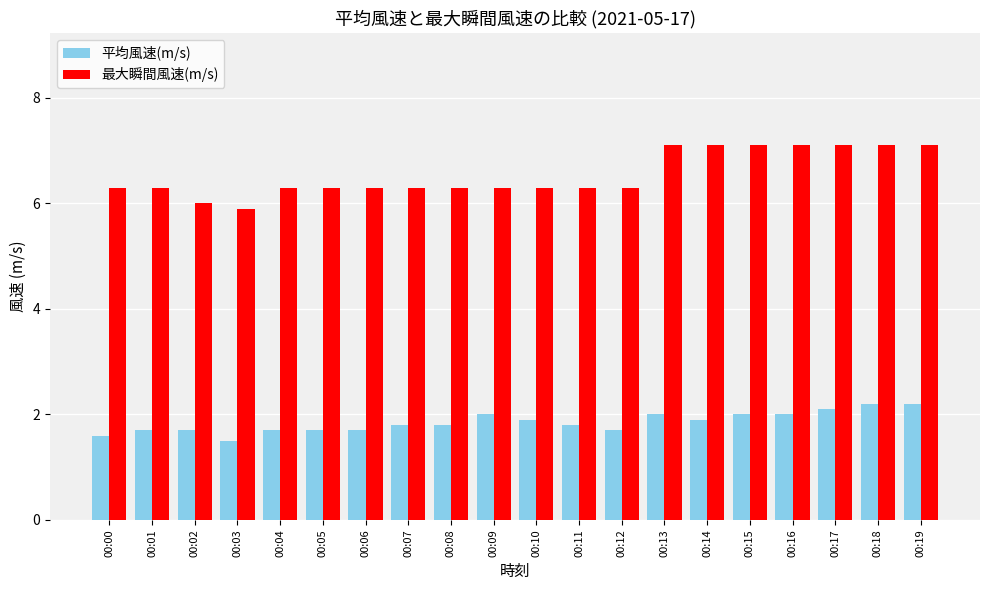

What is the difference between the second highest and minimum values in the 最大瞬間風速(m/s) series?

1.2